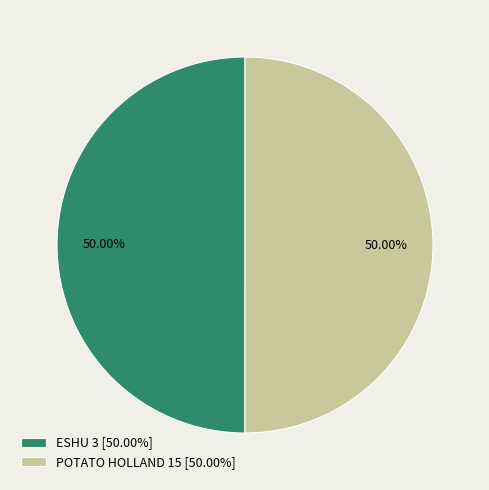

Count the number of slices in the pie.

2